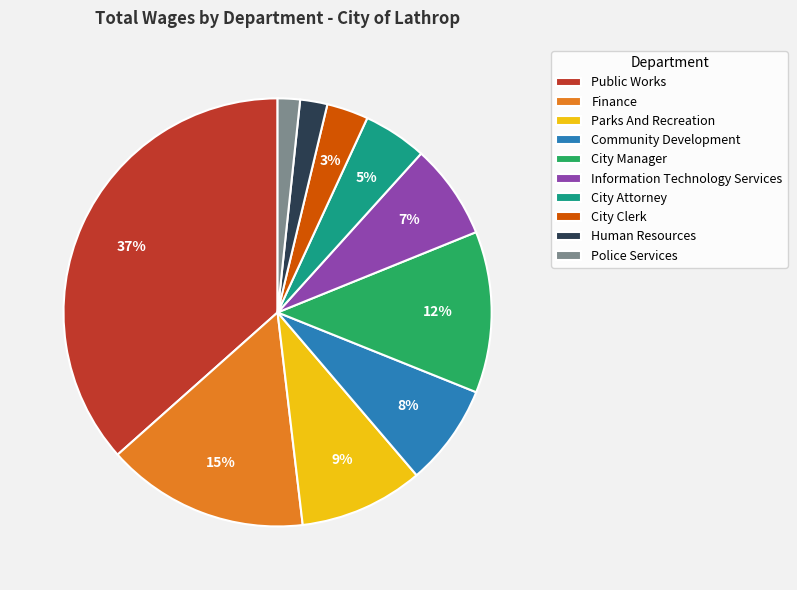

True or false: Public Works accounts for 51% of the total.

False